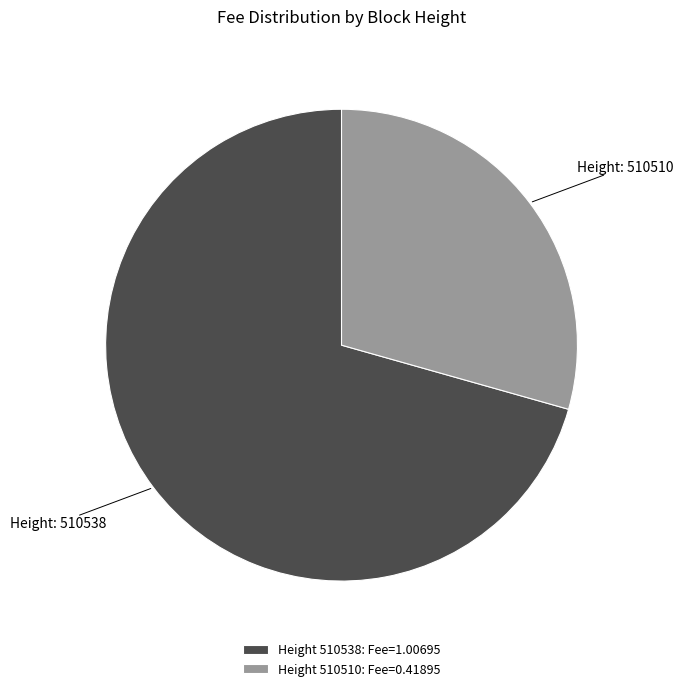

Approximately how many times larger is the value at Height 510510: Fee=0.41895 compared to Height 510538: Fee=1.00695?

0.4